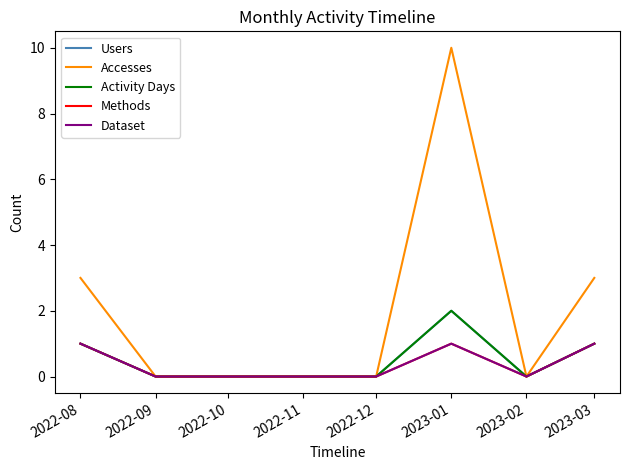

Between 2022-08 and 2022-12, which series saw the biggest shift?

Accesses